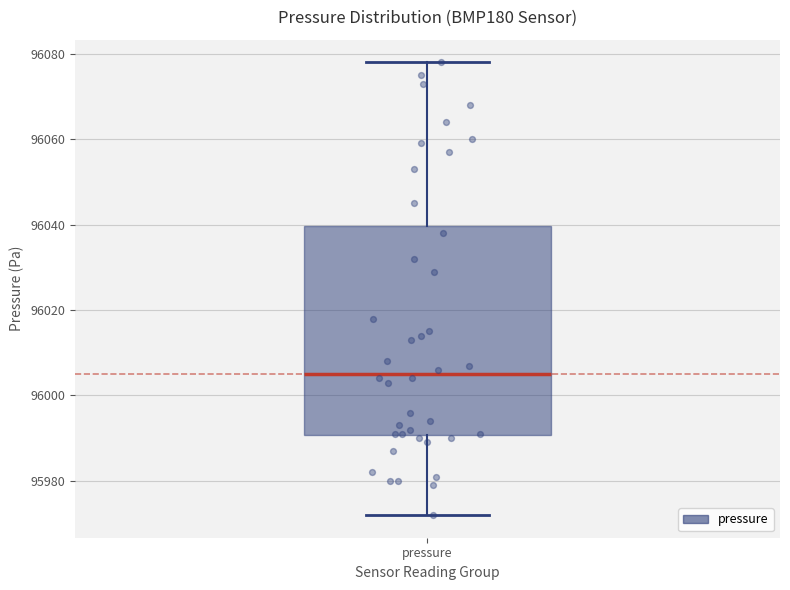

Where does the median line of the box for pressure sit on the y-axis? The values are not printed on the chart, so give them approximately, as read against the axis.

96006